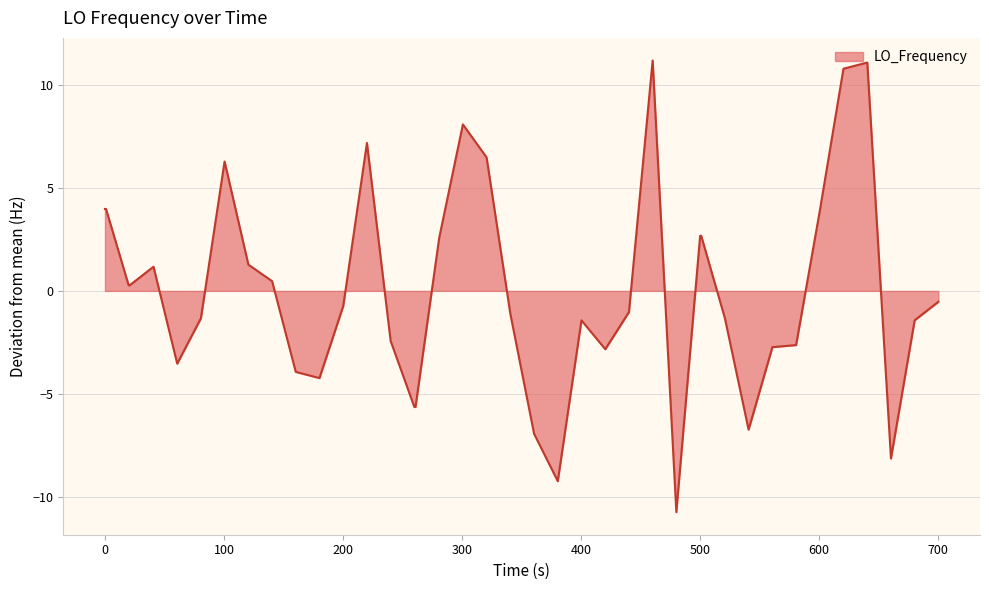

What is the minimum value shown in the chart?

-10.7